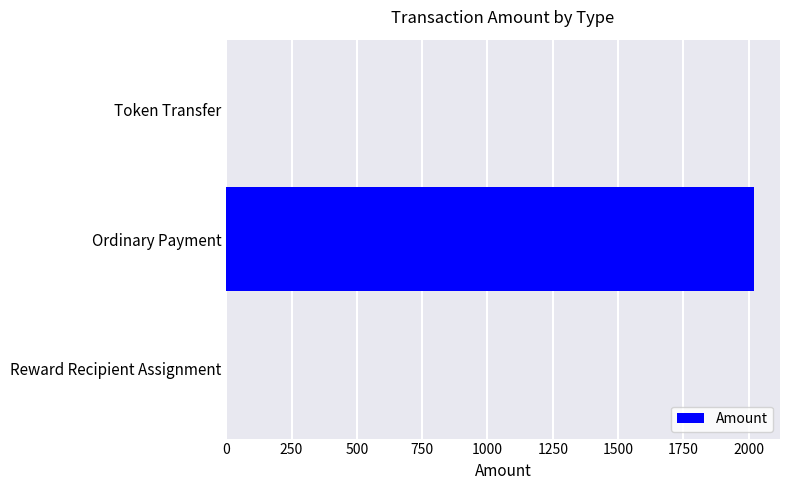

Between Ordinary Payment and Reward Recipient Assignment, which is larger?

Ordinary Payment